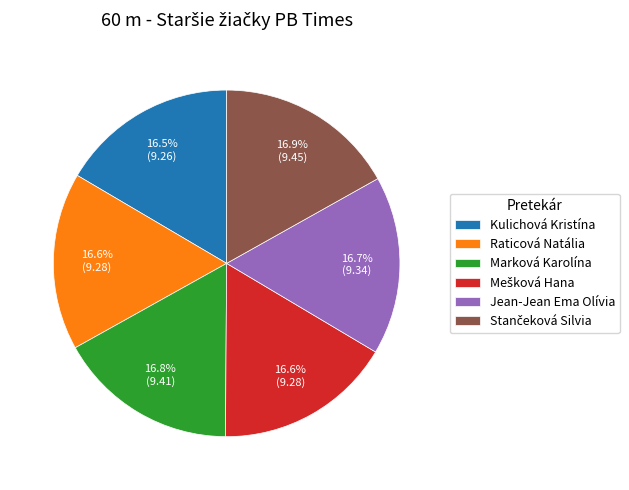

What is the ratio of the value at Raticová Natália to the value at Kulichová Kristína?

1.0